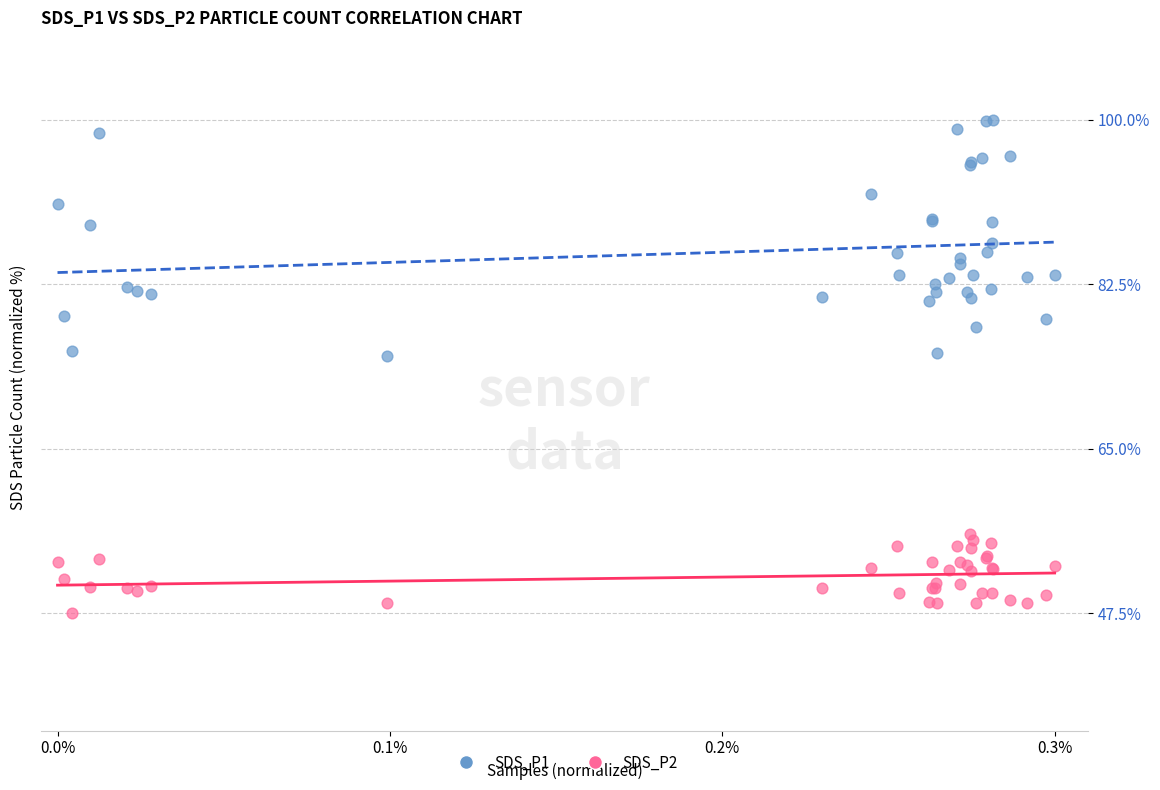

Which series reaches the minimum Y coordinate?

SDS_P2